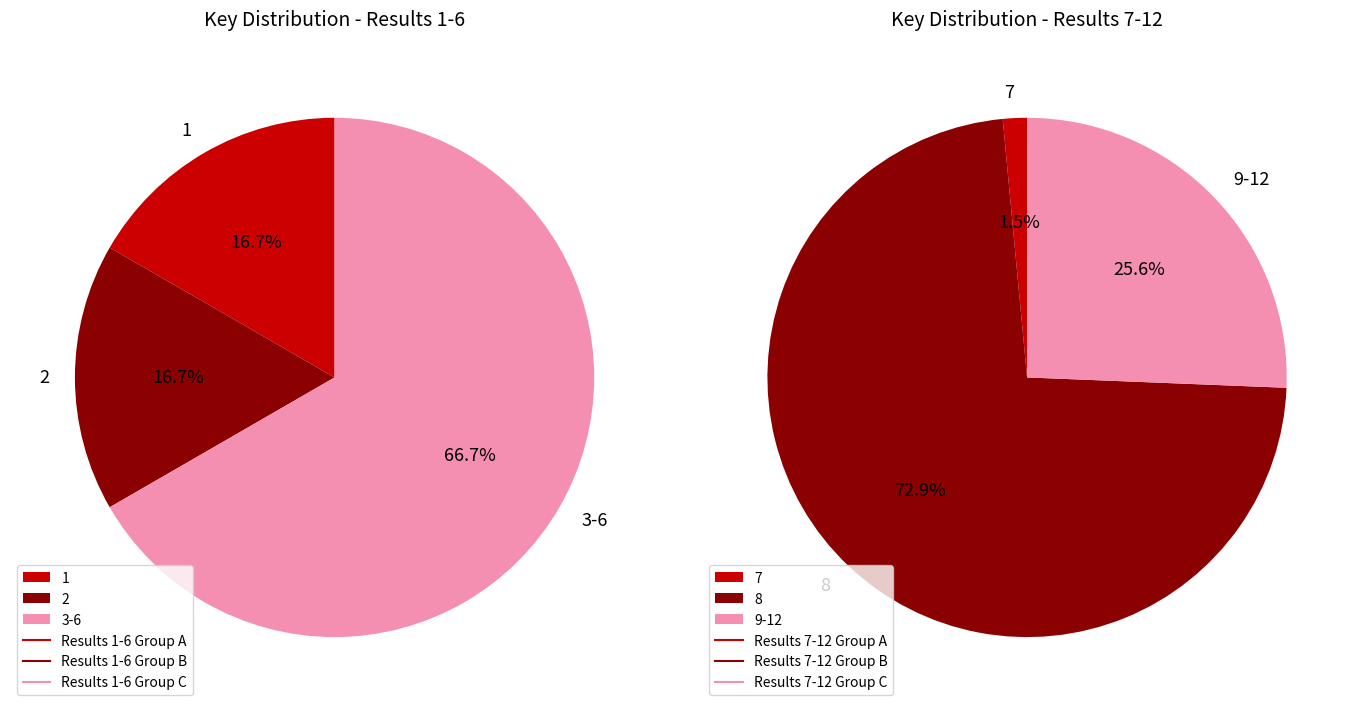

Does 9 represent more than half of the total?

No